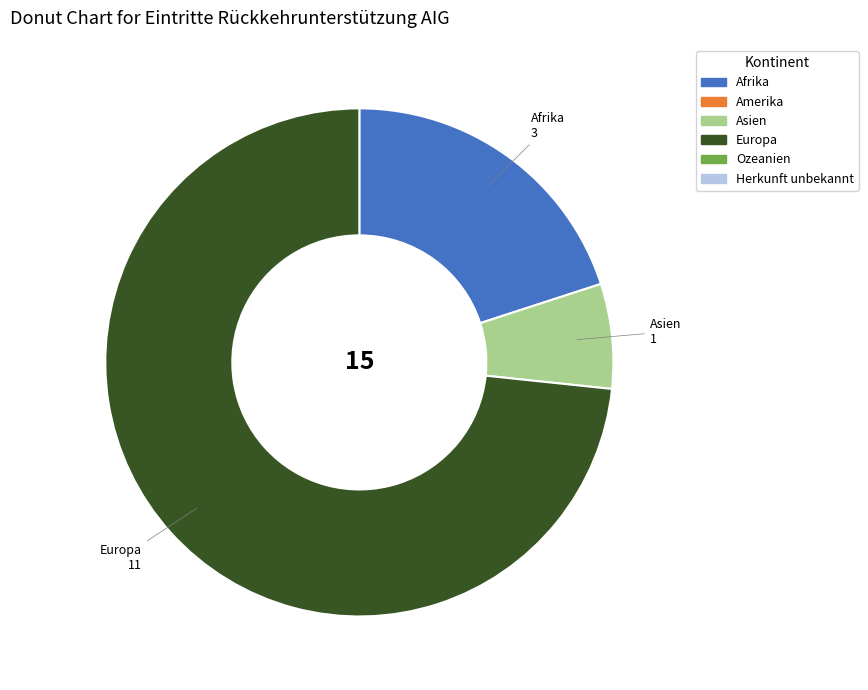

How many segments does this pie chart have?

3